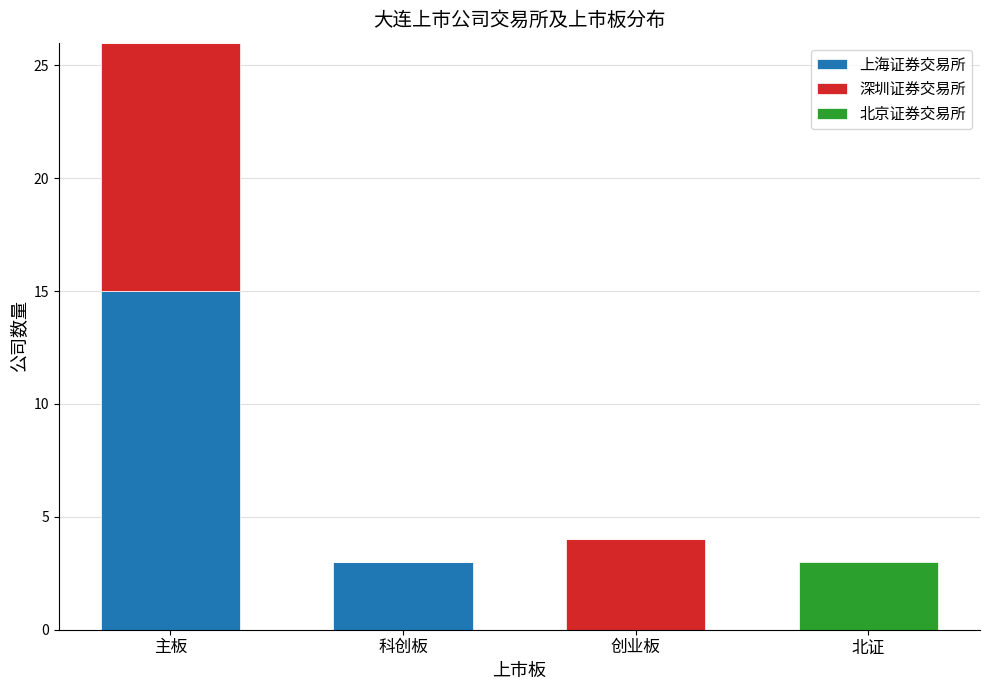

What is the total value across all series at 主板?

26